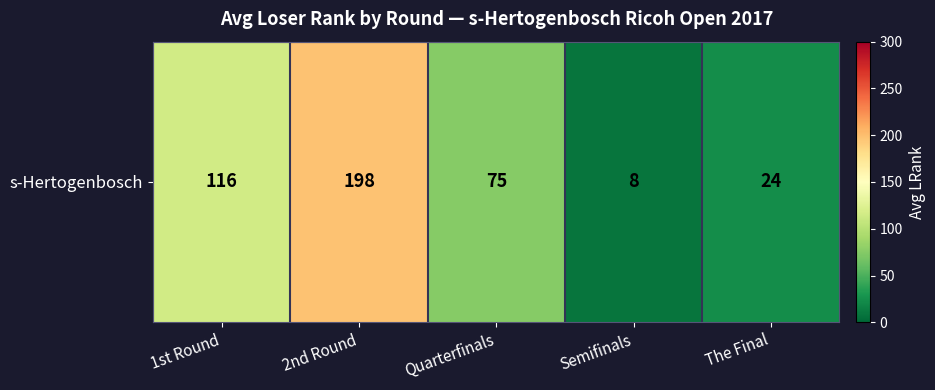

Rank the categories by value from highest to lowest.

2nd Round, 1st Round, Quarterfinals, The Final, Semifinals